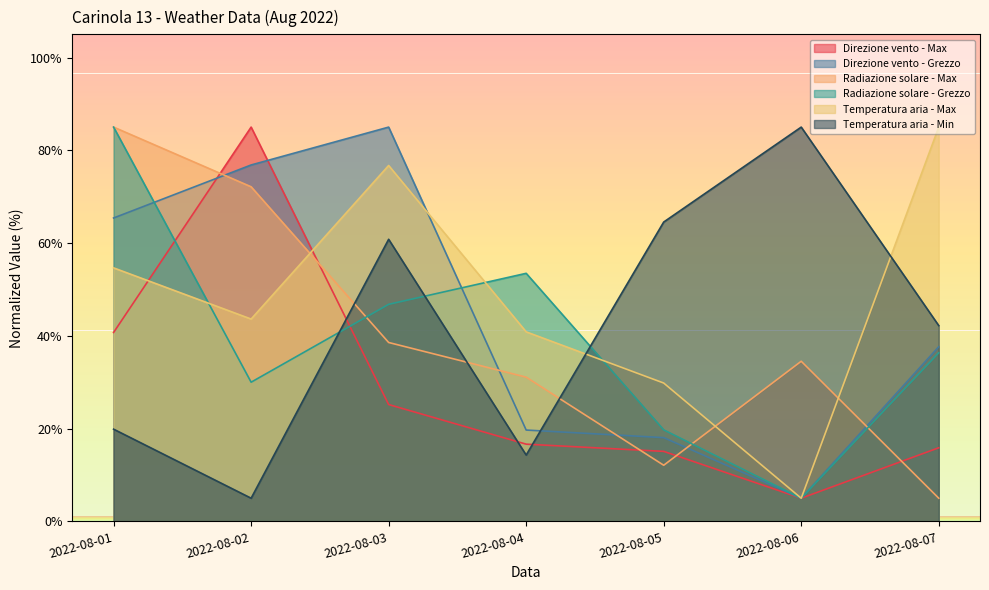

What is the difference between the maximum and second lowest values in the Direzione vento - Max series?

69.9